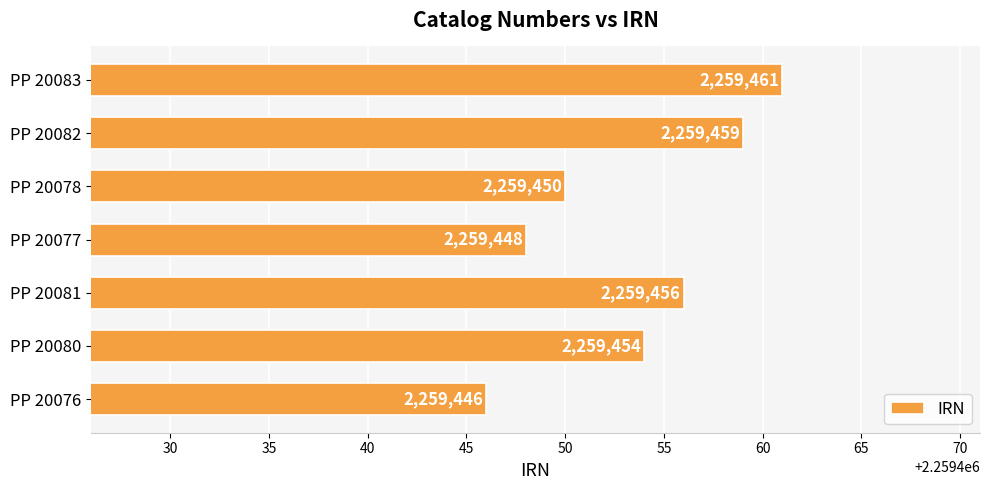

Reading bottom to top, extract all data points from this chart.

PP 20076=2259446	PP 20080=2259454	PP 20081=2259456	PP 20077=2259448	PP 20078=2259450	PP 20082=2259459	PP 20083=2259461